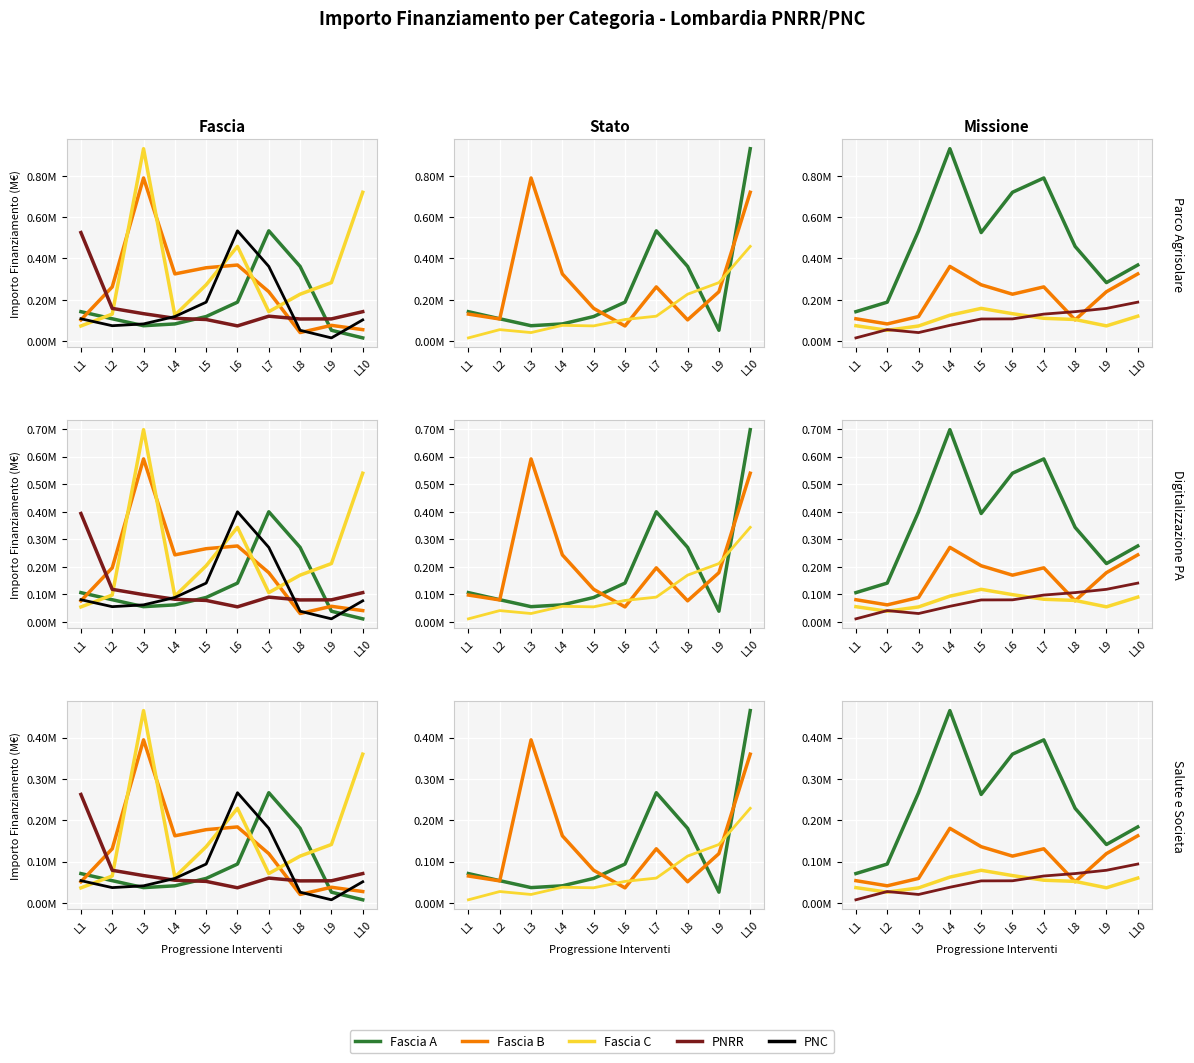

After their last crossing, which series has the higher values: PNRR or PNC?

PNRR